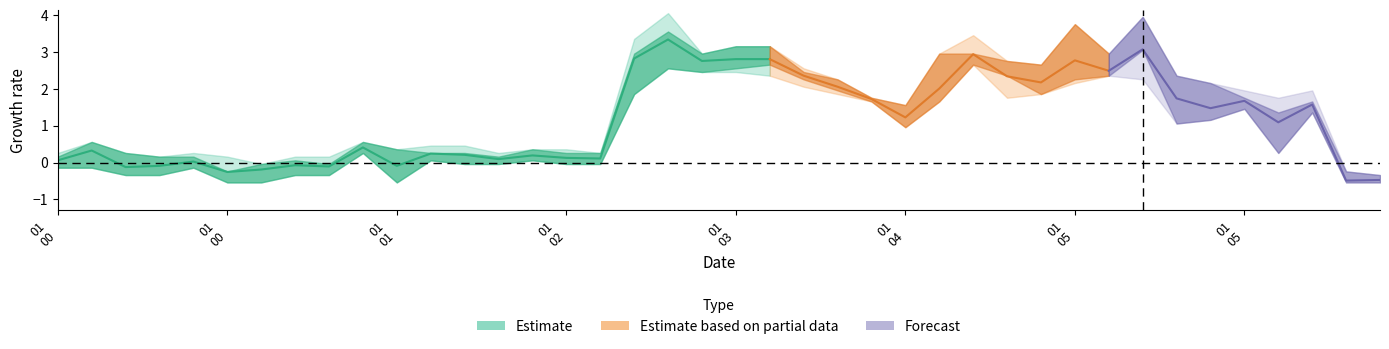

Which has a higher value, 2009/12/01 04:40 or 2009/12/01 06:00?

2009/12/01 04:40